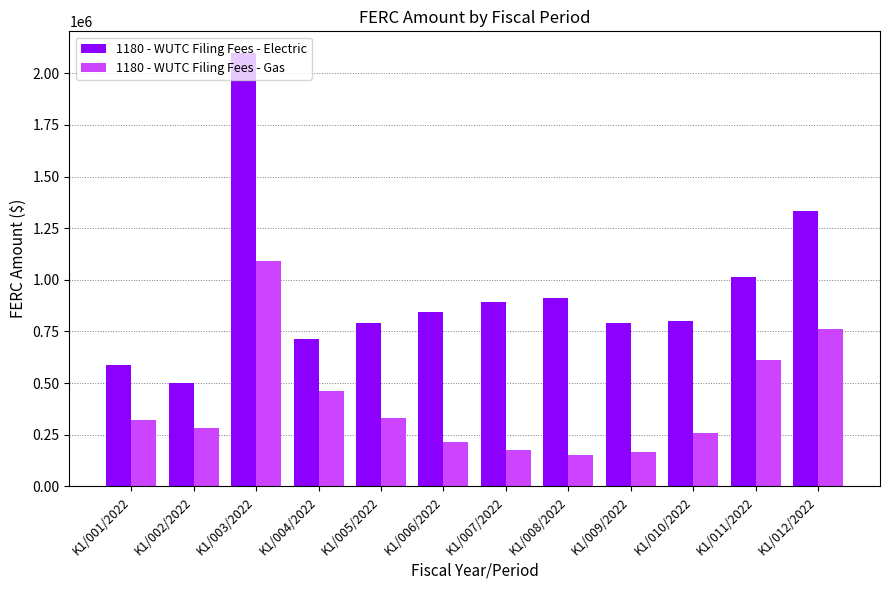

How many series are shown in this chart?

2